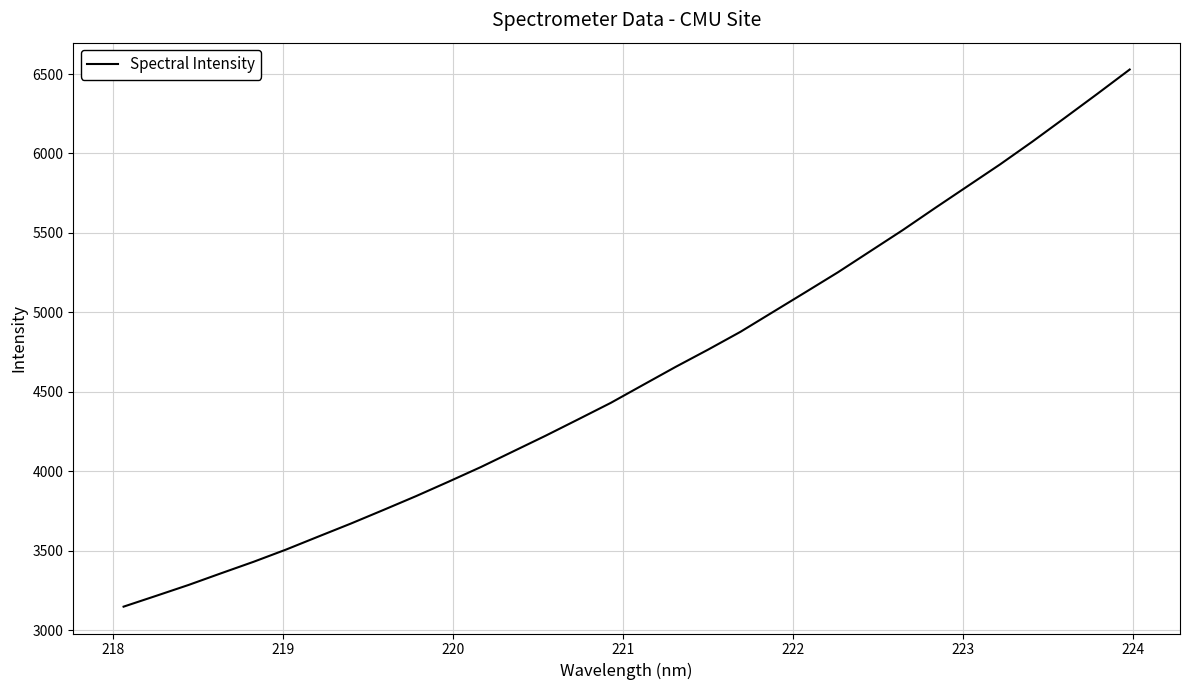

What is the maximum value shown in the chart?

6528.5